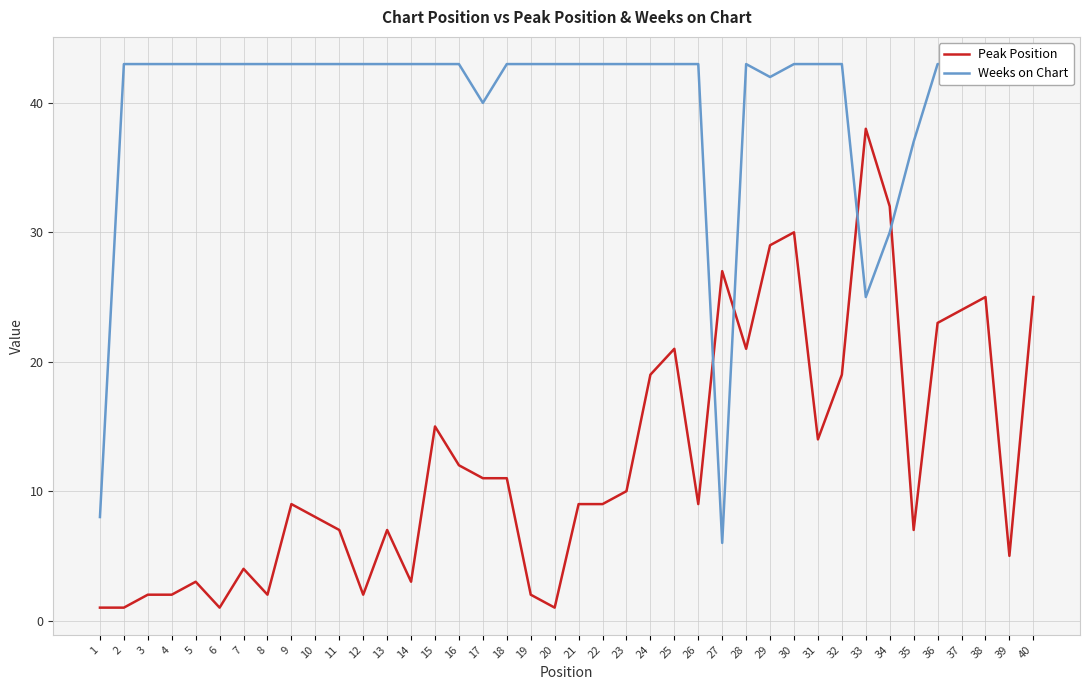

What is the value of the Weeks on Chart point at the 28th from the left?

43